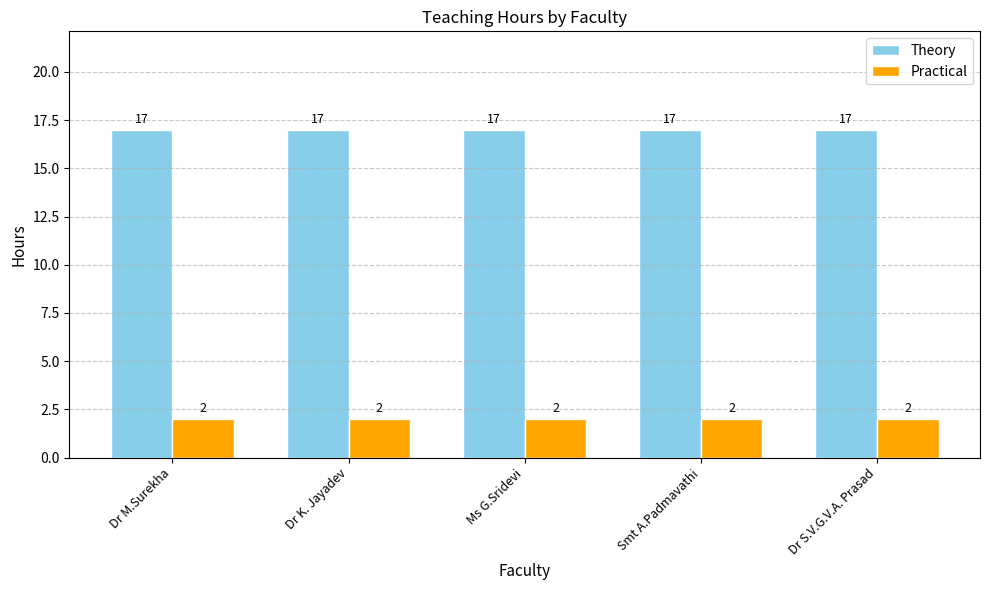

Read the Theory value at Dr K. Jayadev.

17